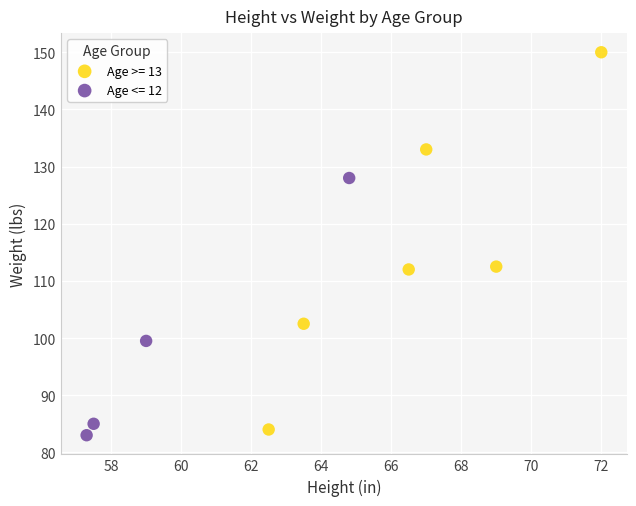

Which series reaches the maximum Y coordinate?

Age >= 13